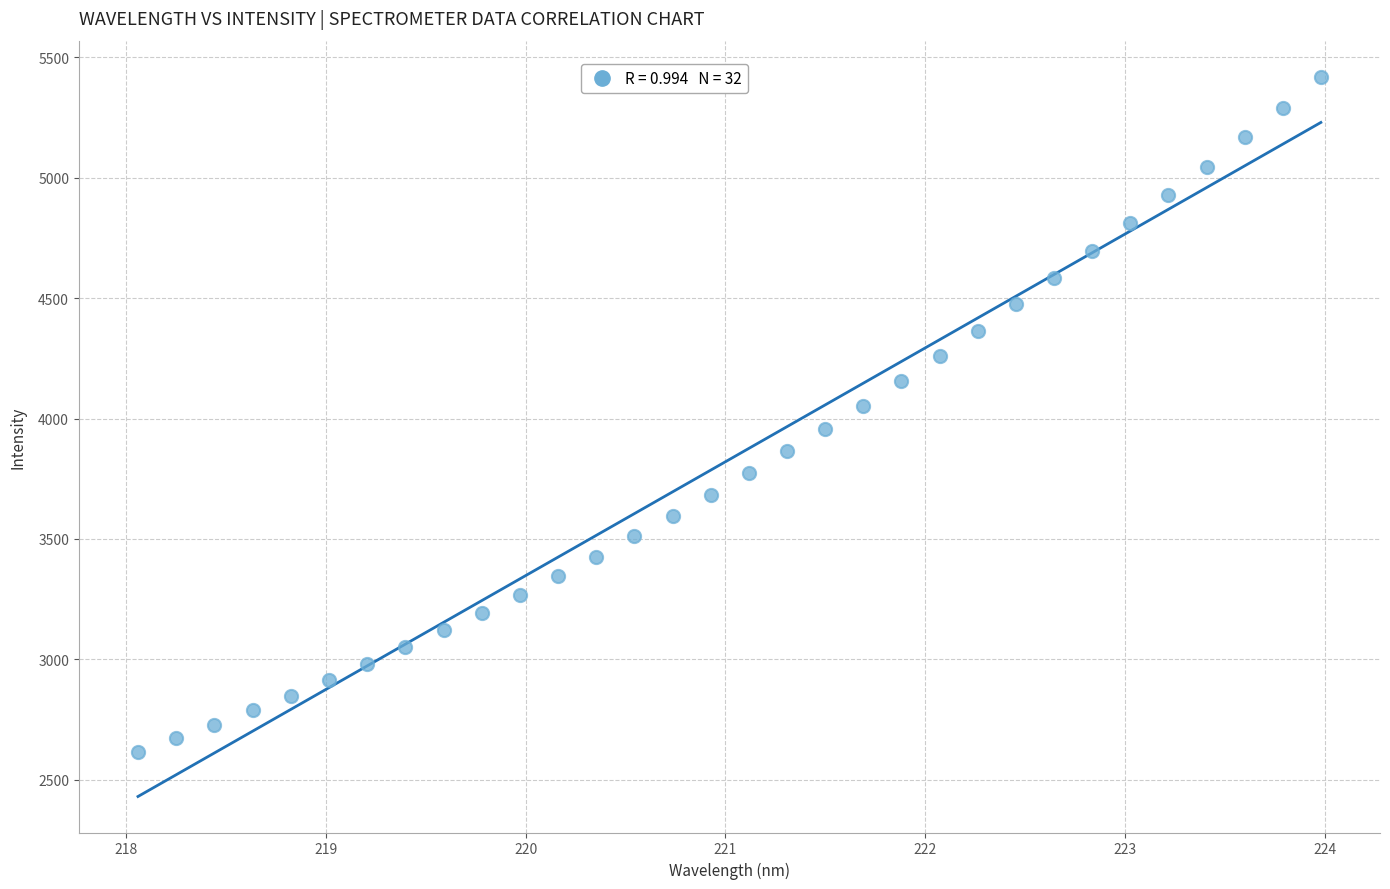

What is the range of Y values (max minus min)?

2804.2